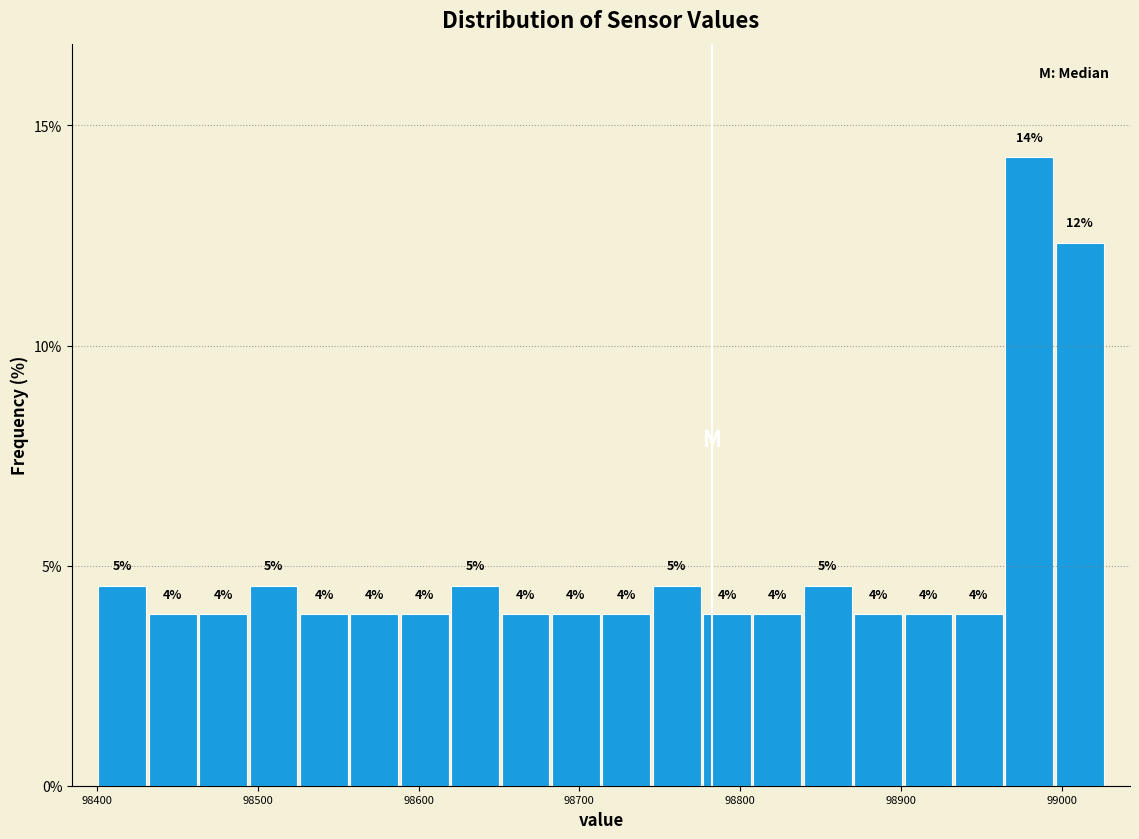

Around what value on the x-axis is the tallest bar? Give the approximate position of its centre, as read against the axis.

98980